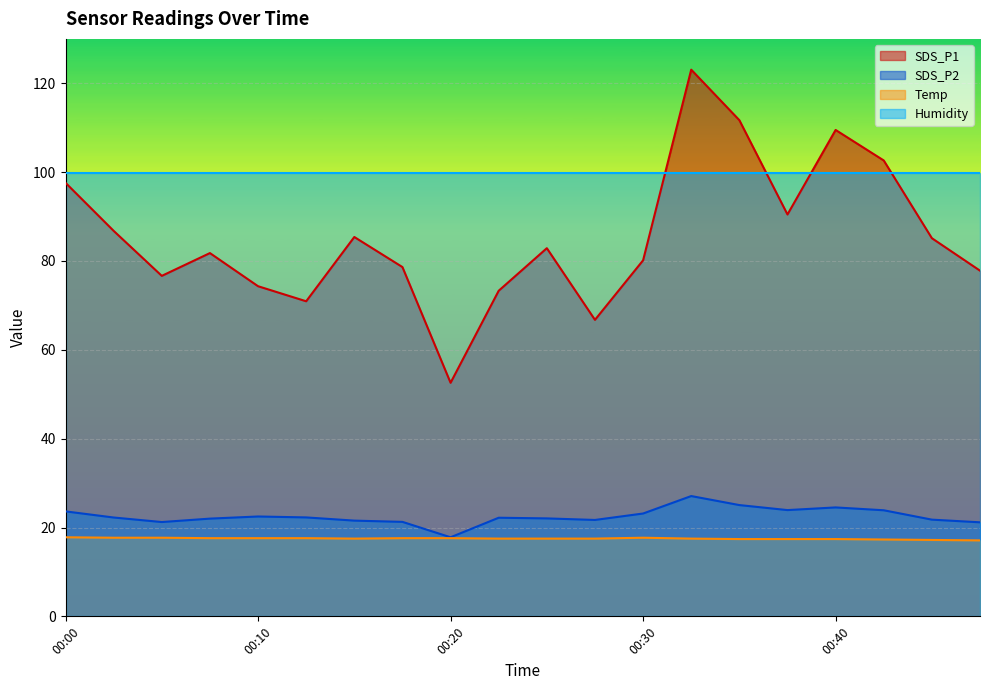

Which series has the widest spread of values?

SDS_P1